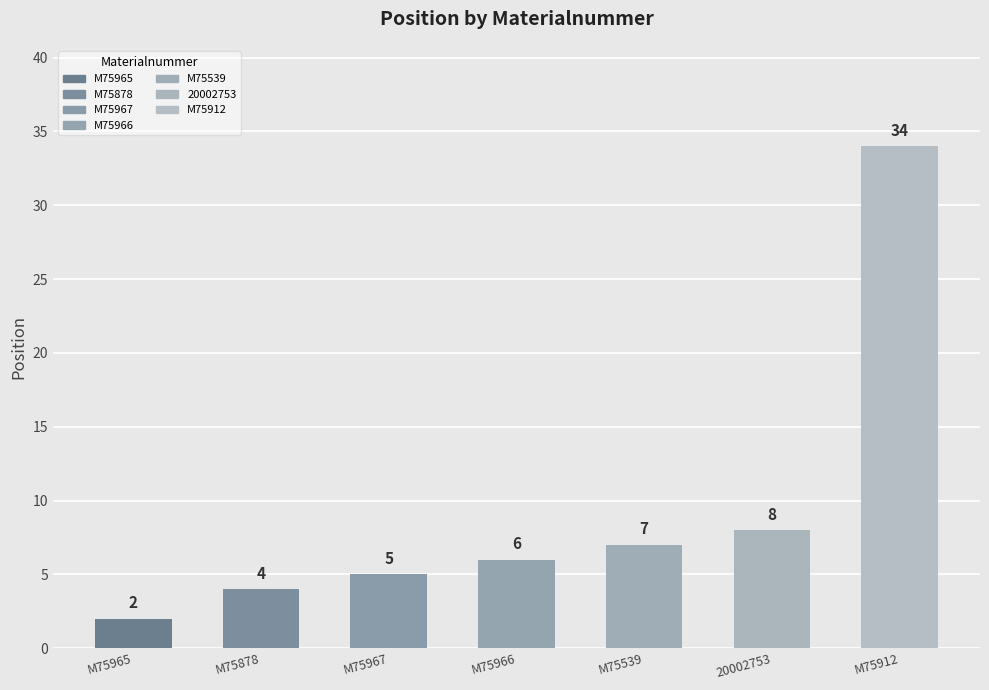

Rank the categories by value from lowest to highest.

M75965, M75878, M75967, M75966, M75539, 20002753, M75912